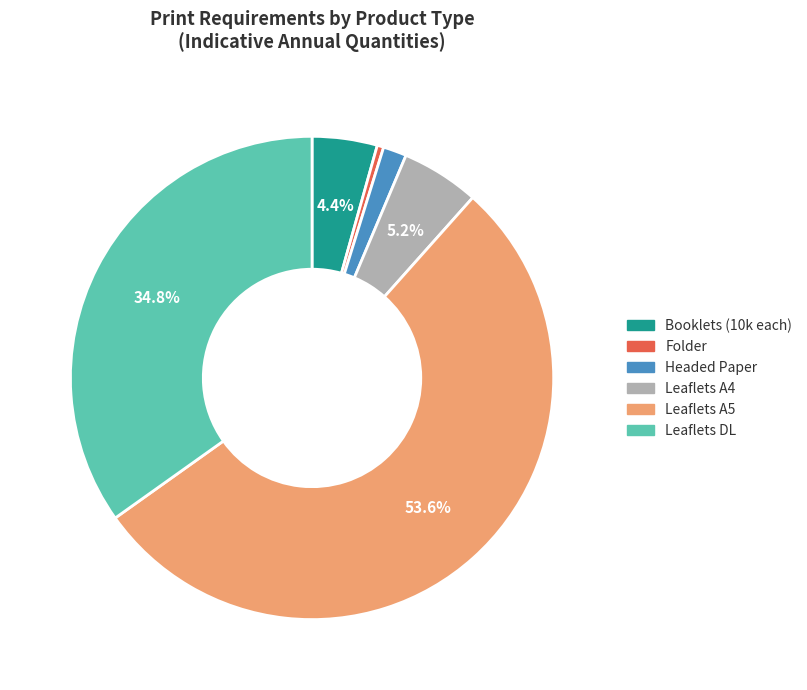

Does any single category account for the majority?

Yes